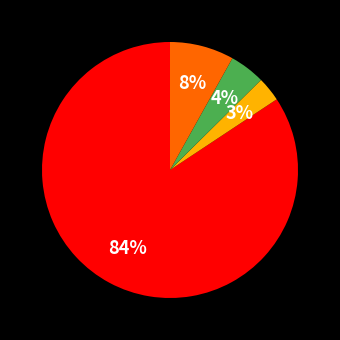

Is there a majority slice in this chart?

Yes